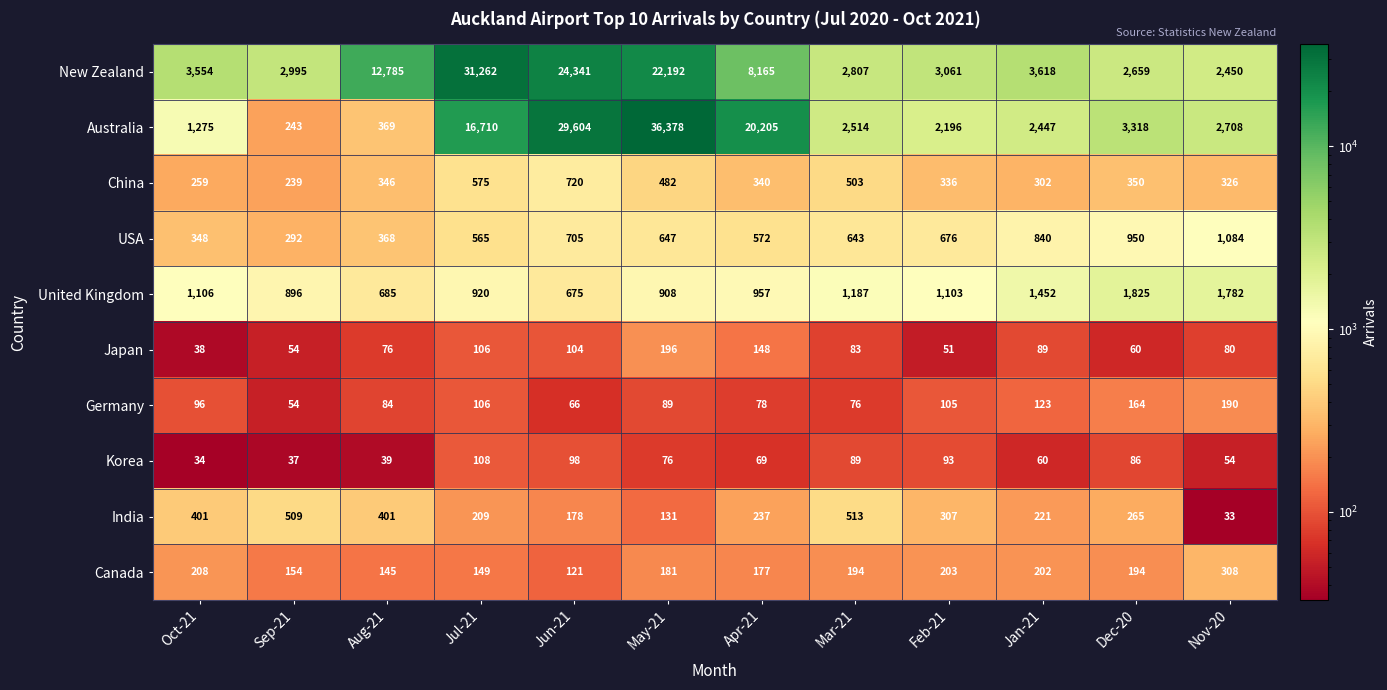

At which category does the chart reach its minimum across all series?

Nov-20